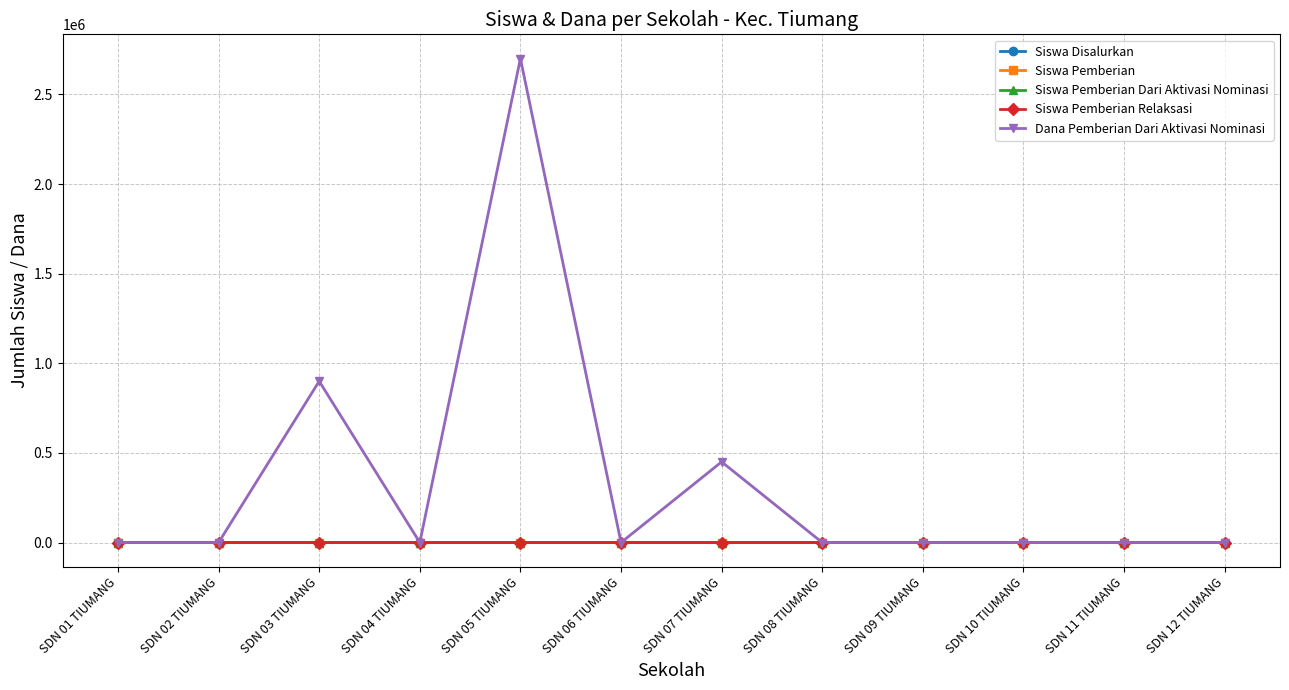

At how many categories does at least one series exceed 92837?

3